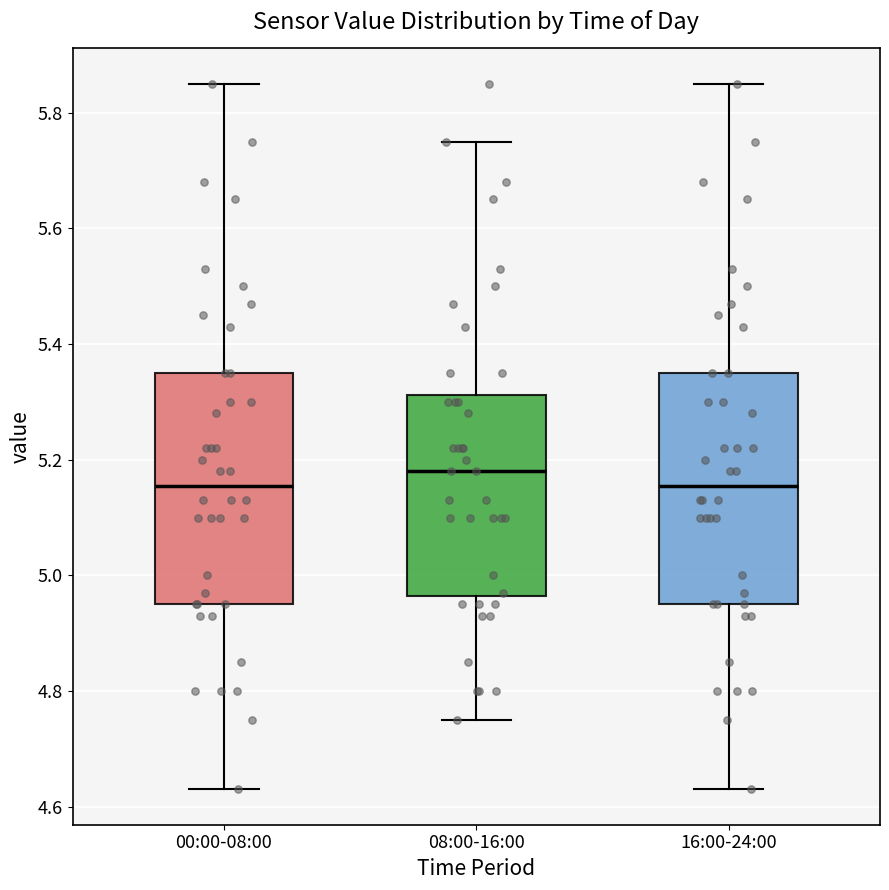

Reading left to right, read every box against the y-axis: the position of its median line, the range the box covers, and the ends of its whiskers. The values are not printed on the chart, so give them approximately, as read against the axis.

00:00-08:00: median 5.16, box 4.96 to 5.36, whiskers 4.64 to 5.86
08:00-16:00: median 5.18, box 4.96 to 5.32, whiskers 4.76 to 5.76
16:00-24:00: median 5.16, box 4.96 to 5.36, whiskers 4.64 to 5.86